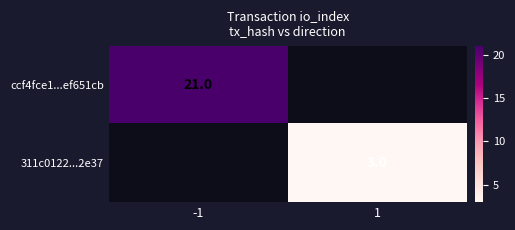

True or false: ccf4fce1...ef651cb has a value of 6 at -1.

False